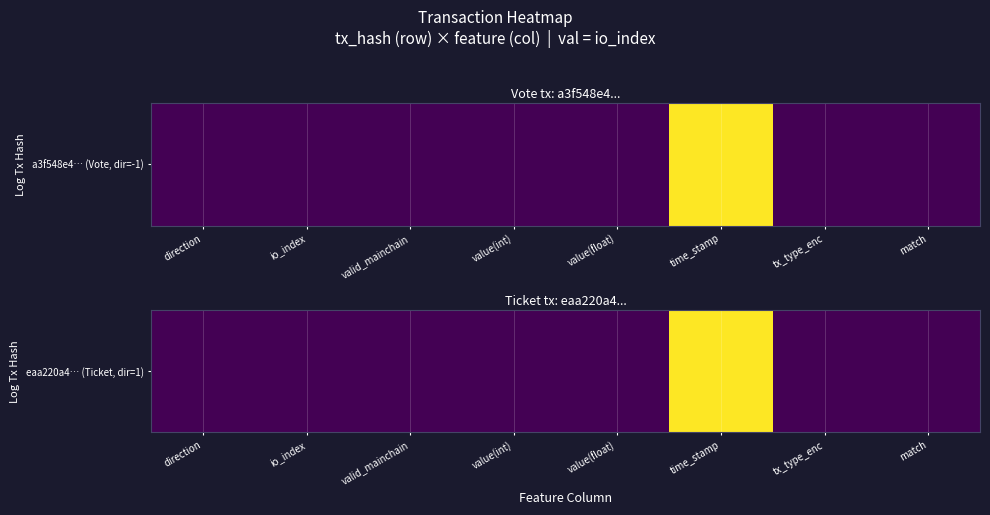

List the labels in order of value, smallest first.

io_index, tx_type_enc, direction, valid_mainchain, match, value(int), value(float), time_stamp